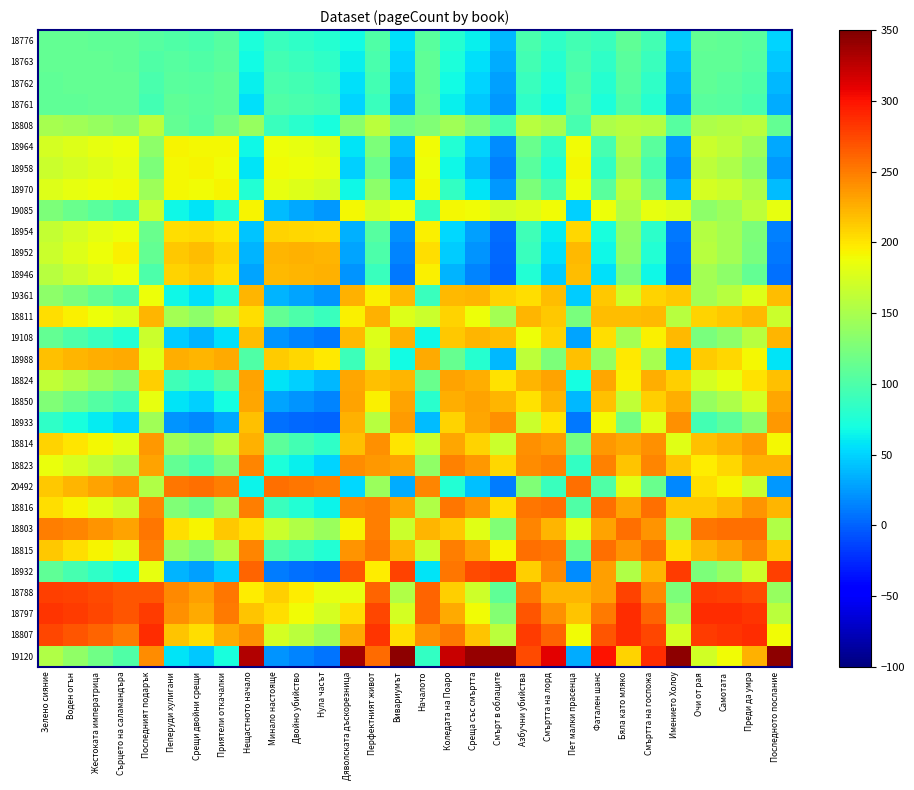

Reading left to right, transcribe all the data shown in this chart.

18776: Зелено сияние=112.0	Воден огън=111.7	Жестоката императрица=110.8	Сърцето на саламандъра=109.3	Последният подарък=104.5	Пеперуди хулигани=101.3	Срещи двойни срещи=97.6	Приятели откачалки=104.5	Нещастното начало=73.3	Минало настояще=88.9	Двойно убийство=84.0	Нула часът=78.8	Дяволската дъскорезница=67.6	Перфектният живот=101.3	Вивариумът=56.0	Началото=107.2	Коледата на Поаро=78.8	Среща със смъртта=61.9	Смърт в облаците=38.7	Азбучни убийства=97.6	Смъртта на лорд=84.0	Пет малки прасенца=93.5	Фатален шанс=88.9	Бяла като мляко=109.3	Смъртта на госпожа=93.5	Имението Холоу=44.4	Очи от рая=111.7	Самотата=110.8	Преди да умра=107.2	Последното послание=50.1
18763: Зелено сияние=111.7	Воден огън=112.0	Жестоката императрица=111.7	Сърцето на саламандъра=110.8	Последният подарък=101.3	Пеперуди хулигани=104.5	Срещи двойни срещи=101.3	Приятели откачалки=107.2	Нещастното начало=67.6	Минало настояще=93.5	Двойно убийство=88.9	Нула часът=84.0	Дяволската дъскорезница=61.9	Перфектният живот=97.6	Вивариумът=50.1	Началото=109.3	Коледата на Поаро=73.3	Среща със смъртта=56.0	Смърт в облаците=33.2	Азбучни убийства=93.5	Смъртта на лорд=78.8	Пет малки прасенца=97.6	Фатален шанс=84.0	Бяла като мляко=107.2	Смъртта на госпожа=88.9	Имението Холоу=38.7	Очи от рая=110.8	Самотата=109.3	Преди да умра=104.5	Последното послание=44.4
18762: Зелено сияние=110.8	Воден огън=111.7	Жестоката императрица=112.0	Сърцето на саламандъра=111.7	Последният подарък=97.6	Пеперуди хулигани=107.2	Срещи двойни срещи=104.5	Приятели откачалки=109.3	Нещастното начало=61.9	Минало настояще=97.6	Двойно убийство=93.5	Нула часът=88.9	Дяволската дъскорезница=56.0	Перфектният живот=93.5	Вивариумът=44.4	Началото=110.8	Коледата на Поаро=67.6	Среща със смъртта=50.1	Смърт в облаците=28.0	Азбучни убийства=88.9	Смъртта на лорд=73.3	Пет малки прасенца=101.3	Фатален шанс=78.8	Бяла като мляко=104.5	Смъртта на госпожа=84.0	Имението Холоу=33.2	Очи от рая=109.3	Самотата=107.2	Преди да умра=101.3	Последното послание=38.7
18761: Зелено сияние=109.3	Воден огън=110.8	Жестоката императрица=111.7	Сърцето на саламандъра=112.0	Последният подарък=93.5	Пеперуди хулигани=109.3	Срещи двойни срещи=107.2	Приятели откачалки=110.8	Нещастното начало=56.0	Минало настояще=101.3	Двойно убийство=97.6	Нула часът=93.5	Дяволската дъскорезница=50.1	Перфектният живот=88.9	Вивариумът=38.7	Началото=111.7	Коледата на Поаро=61.9	Среща със смъртта=44.4	Смърт в облаците=23.1	Азбучни убийства=84.0	Смъртта на лорд=67.6	Пет малки прасенца=104.5	Фатален шанс=73.3	Бяла като мляко=101.3	Смъртта на госпожа=78.8	Имението Холоу=28.0	Очи от рая=107.2	Самотата=104.5	Преди да умра=97.6	Последното послание=33.2
18808: Зелено сияние=149.3	Воден огън=144.7	Жестоката императрица=139.5	Сърцето на саламандъра=133.5	Последният подарък=160.0	Пеперуди хулигани=112.5	Срещи двойни срещи=104.7	Приятели откачалки=120.0	Нещастното начало=139.5	Минало настояще=88.4	Двойно убийство=80.0	Нула часът=71.6	Дяволската дъскорезница=133.5	Перфектният живот=159.6	Вивариумът=120.0	Началото=127.0	Коледата на Поаро=144.7	Среща със смъртта=127.0	Смърт в облаците=96.6	Азбучни убийства=158.3	Смъртта на лорд=149.3	Пет малки прасенца=96.6	Фатален шанс=153.1	Бяла като мляко=158.3	Смъртта на госпожа=156.1	Имението Холоу=104.7	Очи от рая=153.1	Самотата=156.1	Преди да умра=159.6	Последното послание=112.5
18964: Зелено сияние=173.7	Воден огън=179.1	Жестоката императрица=183.7	Сърцето на саламандъра=187.3	Последният подарък=135.0	Пеперуди хулигани=192.0	Срещи двойни срещи=191.5	Приятели откачалки=191.5	Нещастното начало=66.3	Минало настояще=187.3	Двойно убийство=183.7	Нула часът=179.1	Дяволската дъскорезница=57.0	Перфектният живот=125.7	Вивариумът=39.6	Началото=189.9	Коледата на Поаро=76.0	Среща със смъртта=48.0	Смърт в облаците=18.3	Азбучни убийства=116.0	Смъртта на лорд=86.0	Пет малки прасенца=189.9	Фатален шанс=96.0	Бяла като мляко=152.4	Смъртта на госпожа=106.0	Имението Холоу=24.7	Очи от рая=167.3	Самотата=160.2	Преди да умра=144.0	Последното послание=31.8
18958: Зелено сияние=167.3	Воден огън=173.7	Жестоката императрица=179.1	Сърцето на саламандъра=183.7	Последният подарък=125.7	Пеперуди хулигани=191.5	Срещи двойни срещи=192.0	Приятели откачалки=189.9	Нещастното начало=57.0	Минало настояще=189.9	Двойно убийство=187.3	Нула часът=183.7	Дяволската дъскорезница=48.0	Перфектният живот=116.0	Вивариумът=31.8	Началото=187.3	Коледата на Поаро=66.3	Среща със смъртта=39.6	Смърт в облаците=12.9	Азбучни убийства=106.0	Смъртта на лорд=76.0	Пет малки прасенца=191.5	Фатален шанс=86.0	Бяла като мляко=144.0	Смъртта на госпожа=96.0	Имението Холоу=18.3	Очи от рая=160.2	Самотата=152.4	Преди да умра=135.0	Последното послание=24.7
18970: Зелено сияние=179.1	Воден огън=183.7	Жестоката императрица=187.3	Сърцето на саламандъра=189.9	Последният подарък=144.0	Пеперуди хулигани=191.5	Срещи двойни срещи=189.9	Приятели откачалки=192.0	Нещастното начало=76.0	Минало настояще=183.7	Двойно убийство=179.1	Нула часът=173.7	Дяволската дъскорезница=66.3	Перфектният живот=135.0	Вивариумът=48.0	Началото=191.5	Коледата на Поаро=86.0	Среща със смъртта=57.0	Смърт в облаците=24.7	Азбучни убийства=125.7	Смъртта на лорд=96.0	Пет малки прасенца=187.3	Фатален шанс=106.0	Бяла като мляко=160.2	Смъртта на госпожа=116.0	Имението Холоу=31.8	Очи от рая=173.7	Самотата=167.3	Преди да умра=152.4	Последното послание=39.6
19085: Зелено сияние=125.7	Воден огън=116.0	Жестоката императрица=106.0	Сърцето на саламандъра=96.0	Последният подарък=167.3	Пеперуди хулигани=66.3	Срещи двойни срещи=57.0	Приятели откачалки=76.0	Нещастното начало=192.0	Минало настояще=39.6	Двойно убийство=31.8	Нула часът=24.7	Дяволската дъскорезница=191.5	Перфектният живот=173.7	Вивариумът=187.3	Началото=86.0	Коледата на Поаро=191.5	Среща със смъртта=189.9	Смърт в облаците=173.7	Азбучни убийства=179.1	Смъртта на лорд=189.9	Пет малки прасенца=48.0	Фатален шанс=187.3	Бяла като мляко=152.4	Смъртта на госпожа=183.7	Имението Холоу=179.1	Очи от рая=135.0	Самотата=144.0	Преди да умра=160.2	Последното послание=183.7
18954: Зелено сияние=165.1	Воден огън=173.6	Жестоката императрица=181.3	Сърцето на саламандъра=188.1	Последният подарък=114.9	Пеперуди хулигани=202.9	Срещи двойни срещи=205.7	Приятели откачалки=199.0	Нещастното начало=42.9	Минало настояще=208.0	Двойно убийство=207.4	Нула часът=205.7	Дяволската дъскорезница=34.4	Перфектният живот=104.0	Вивариумът=19.9	Началото=194.1	Коледата на Поаро=52.0	Среща със смъртта=26.7	Смърт в облаците=5.1	Азбучни убийства=93.1	Смъртта на лорд=61.7	Пет малки прасенца=207.4	Фатален шанс=71.9	Бяла като мляко=136.1	Смъртта на госпожа=82.4	Имението Холоу=9.0	Очи от рая=156.0	Самотата=146.3	Преди да умра=125.6	Последното послание=13.9
18952: Зелено сияние=168.0	Воден огън=177.8	Жестоката императрица=186.9	Сърцето на саламандъра=195.2	Последният подарък=112.0	Пеперуди хулигани=214.3	Срещи двойни срещи=218.5	Приятели откачалки=209.0	Нещастното начало=37.1	Минало настояще=223.4	Двойно убийство=224.0	Нула часът=223.4	Дяволската дъскорезница=28.8	Перфектният живот=100.3	Вивариумът=15.0	Началото=202.6	Коледата на Поаро=46.2	Среща със смъртта=21.4	Смърт в облаците=2.4	Азбучни убийства=88.7	Смъртта на лорд=56.0	Пет малки прасенца=221.6	Фатален шанс=66.4	Бяла като мляко=135.3	Смъртта на госпожа=77.4	Имението Холоу=5.5	Очи от рая=157.6	Самотата=146.6	Преди да умра=123.7	Последното послание=9.7
18946: Зелено сияние=157.6	Воден огън=168.0	Жестоката императрица=177.8	Сърцето на саламандъра=186.9	Последният подарък=100.3	Пеперуди хулигани=209.0	Срещи двойни срещи=214.3	Приятели откачалки=202.6	Нещастното начало=28.8	Минало настояще=221.6	Двойно убийство=223.4	Нула часът=224.0	Дяволската дъскорезница=21.4	Перфектният живот=88.7	Вивариумът=9.7	Началото=195.2	Коледата на Поаро=37.1	Среща със смъртта=15.0	Смърт в облаците=0.6	Азбучни убийства=77.4	Смъртта на лорд=46.2	Пет малки прасенца=218.5	Фатален шанс=56.0	Бяла като мляко=123.7	Смъртта на госпожа=66.4	Имението Холоу=2.4	Очи от рая=146.6	Самотата=135.3	Преди да умра=112.0	Последното послание=5.5
19361: Зелено сияние=135.3	Воден огън=123.7	Жестоката императрица=112.0	Сърцето на саламандъра=100.3	Последният подарък=186.9	Пеперуди хулигани=66.4	Срещи двойни срещи=56.0	Приятели откачалки=77.4	Нещастното начало=223.4	Минало настояще=37.1	Двойно убийство=28.8	Нула часът=21.4	Дяволската дъскорезница=224.0	Перфектният живот=195.2	Вивариумът=221.6	Началото=88.7	Коледата на Поаро=221.6	Среща със смъртта=223.4	Смърт в облаците=209.0	Азбучни убийства=202.6	Смъртта на лорд=218.5	Пет малки прасенца=46.2	Фатален шанс=214.3	Бяла като мляко=168.0	Смъртта на госпожа=209.0	Имението Холоу=214.3	Очи от рая=146.6	Самотата=157.6	Преди да умра=177.8	Последното послание=218.5
18811: Зелено сияние=202.6	Воден огън=195.2	Жестоката императрица=186.9	Сърцето на саламандъра=177.8	Последният подарък=223.4	Пеперуди хулигани=146.6	Срещи двойни срещи=135.3	Приятели откачалки=157.6	Нещастното начало=202.6	Минало настояще=112.0	Двойно убийство=100.3	Нула часът=88.7	Дяволската дъскорезница=195.2	Перфектният живот=224.0	Вивариумът=177.8	Началото=168.0	Коледата на Поаро=209.0	Среща със смъртта=186.9	Смърт в облаците=146.6	Азбучни убийства=223.4	Смъртта на лорд=214.3	Пет малки прасенца=123.7	Фатален шанс=218.5	Бяла като мляко=218.5	Смъртта на госпожа=221.6	Имението Холоу=157.6	Очи от рая=209.0	Самотата=214.3	Преди да умра=221.6	Последното послание=168.0
19108: Зелено сияние=112.0	Воден огън=100.3	Жестоката императрица=88.7	Сърцето на саламандъра=77.4	Последният подарък=168.0	Пеперуди хулигани=46.2	Срещи двойни срещи=37.1	Приятели откачалки=56.0	Нещастното начало=218.5	Минало настояще=21.4	Двойно убийство=15.0	Нула часът=9.7	Дяволската дъскорезница=221.6	Перфектният живот=177.8	Вивариумът=224.0	Началото=66.4	Коледата на Поаро=214.3	Среща със смъртта=223.4	Смърт в облаците=218.5	Азбучни убийства=186.9	Смъртта на лорд=209.0	Пет малки прасенца=28.8	Фатален шанс=202.6	Бяла като мляко=146.6	Смъртта на госпожа=195.2	Имението Холоу=221.6	Очи от рая=123.7	Самотата=135.3	Преди да умра=157.6	Последното послание=223.4
18988: Зелено сияние=218.1	Воден огън=222.4	Жестоката императрица=225.5	Сърцето на саламандъра=227.4	Последният подарък=181.0	Пеперуди хулигани=225.5	Срещи двойни срещи=222.4	Приятели откачалки=227.4	Нещастното начало=102.1	Минало настояще=212.7	Двойно убийство=206.2	Нула часът=198.7	Дяволската дъскорезница=90.3	Перфектният живот=171.0	Вивариумът=67.6	Началото=228.0	Коледата на Поаро=114.0	Среща със смъртта=78.8	Смърт в облаците=37.7	Азбучни убийства=160.4	Смъртта на лорд=125.9	Пет малки прасенца=218.1	Фатален шанс=137.7	Бяла като мляко=198.7	Смъртта на госпожа=149.2	Имението Холоу=47.0	Очи от рая=212.7	Самотата=206.2	Преди да умра=190.3	Последното послание=57.0
18824: Зелено сияние=163.2	Воден огън=151.8	Жестоката императрица=140.1	Сърцето на саламандъра=128.1	Последният подарък=209.8	Пеперуди хулигани=91.9	Срещи двойни срещи=80.2	Приятели откачалки=103.9	Нещастното начало=231.4	Минало настояще=58.0	Двойно убийство=47.8	Нула часът=38.4	Дяволската дъскорезница=229.5	Перфектният живот=216.5	Вивариумът=222.0	Началото=116.0	Коледата на Поаро=232.0	Среща със смъртта=226.3	Смърт в облаците=202.2	Азбучни убийства=222.0	Смъртта на лорд=231.4	Пет малки прасенца=68.8	Фатален шанс=229.5	Бяла като мляко=193.6	Смъртта на госпожа=226.3	Имението Холоу=209.8	Очи от рая=174.0	Самотата=184.2	Преди да умра=202.2	Последното послание=216.5
18850: Зелено сияние=128.1	Воден огън=116.0	Жестоката императрица=103.9	Сърцето на саламандъра=91.9	Последният подарък=184.2	Пеперуди хулигани=58.0	Срещи двойни срещи=47.8	Приятели откачалки=68.8	Нещастното начало=229.5	Минало настояще=29.8	Двойно убийство=22.2	Нула часът=15.5	Дяволската дъскорезница=231.4	Перфектният живот=193.6	Вивариумът=231.4	Началото=80.2	Коледата на Поаро=226.3	Среща със смъртта=232.0	Смърт в облаците=222.0	Азбучни убийства=202.2	Смъртта на лорд=222.0	Пет малки прасенца=38.4	Фатален шанс=216.5	Бяла като мляко=163.2	Смъртта на госпожа=209.8	Имението Холоу=226.3	Очи от рая=140.1	Самотата=151.8	Преди да умра=174.0	Последното послание=229.5
18933: Зелено сияние=82.9	Воден огън=71.2	Жестоката императрица=60.0	Сърцето на саламандъра=49.5	Последният подарък=144.9	Пеперуди хулигани=22.9	Срещи двойни срещи=16.1	Приятели откачалки=30.8	Нещастното начало=217.1	Минало настояще=5.9	Двойно убийство=2.6	Нула часът=0.7	Дяволската дъскорезница=223.9	Перфектният живот=157.1	Вивариумът=234.1	Началото=39.7	Коледата на Поаро=209.2	Среща със смъртта=229.6	Смърт в облаците=240.0	Азбучни убийства=168.8	Смъртта на лорд=200.3	Пет малки прасенца=10.4	Фатален шанс=190.5	Бяла като мляко=120.0	Смъртта на госпожа=180.0	Имението Холоу=239.3	Очи от рая=95.1	Самотата=107.5	Преди да умра=132.5	Последното послание=237.4
18814: Зелено сияние=209.2	Воден огън=200.3	Жестоката императрица=190.5	Сърцето на саламандъра=180.0	Последният подарък=237.4	Пеперуди хулигани=144.9	Срещи двойни срещи=132.5	Приятели откачалки=157.1	Нещастното начало=223.9	Минало настояще=107.5	Двойно убийство=95.1	Нула часът=82.9	Дяволската дъскорезница=217.1	Перфектният живот=239.3	Вивариумът=200.3	Началото=168.8	Коледата на Поаро=229.6	Среща със смъртта=209.2	Смърт в облаците=168.8	Азбучни убийства=240.0	Смъртта на лорд=234.1	Пет малки прасенца=120.0	Фатален шанс=237.4	Бяла като мляко=229.6	Смъртта на госпожа=239.3	Имението Холоу=180.0	Очи от рая=217.1	Самотата=223.9	Преди да умра=234.1	Последното послание=190.5
18823: Зелено сияние=186.0	Воден огън=174.4	Жестоката императрица=162.3	Сърцето на саламандъра=149.8	Последният подарък=231.4	Пеперуди хулигани=111.0	Срещи двойни срещи=98.2	Приятели откачалки=124.0	Нещастното начало=245.3	Минало настояще=73.6	Двойно убийство=62.0	Нула часът=51.1	Дяволската дъскорезница=241.9	Перфектният живот=237.3	Вивариумът=231.4	Началото=137.0	Коледата на Поаро=247.3	Среща със смъртта=237.3	Смърт в облаците=207.0	Азбучни убийства=241.9	Смъртта на лорд=248.0	Пет малки прасенца=85.7	Фатален шанс=247.3	Бяла като мляко=216.1	Смъртта на госпожа=245.3	Имението Холоу=216.1	Очи от рая=196.9	Самотата=207.0	Преди да умра=224.3	Последното послание=224.3
20492: Зелено сияние=213.6	Воден огън=223.1	Жестоката императрица=231.6	Сърцето на саламандъра=238.9	Последният подарък=154.6	Пеперуди хулигани=253.2	Срещи двойни срещи=255.3	Приятели откачалки=249.7	Нещастното начало=64.0	Минало настояще=255.3	Двойно убийство=253.2	Нула часът=249.7	Дяволската дъскорезница=52.8	Перфектният живот=141.4	Вивариумът=32.9	Началото=244.9	Коледата на Поаро=75.9	Среща със смъртта=42.4	Смърт в облаците=11.1	Азбучни убийства=128.0	Смъртта на лорд=88.4	Пет малки прасенца=256.0	Фатален шанс=101.4	Бяла като мляко=180.1	Смъртта на госпожа=114.6	Имението Холоу=17.1	Очи от рая=203.2	Самотата=192.0	Преди да умра=167.6	Последното послание=24.4
18816: Зелено сияние=203.2	Воден огън=192.0	Жестоката императрица=180.1	Сърцето на саламандъра=167.6	Последният подарък=244.9	Пеперуди хулигани=128.0	Срещи двойни срещи=114.6	Приятели откачалки=141.4	Нещастното начало=249.7	Минало настояще=88.4	Двойно убийство=75.9	Нула часът=64.0	Дяволската дъскорезница=244.9	Перфектният живот=249.7	Вивариумът=231.6	Началото=154.6	Коледата на Поаро=253.2	Среща със смъртта=238.9	Смърт в облаците=203.2	Азбучни убийства=253.2	Смъртта на лорд=255.3	Пет малки прасенца=101.4	Фатален шанс=256.0	Бяла като мляко=231.6	Смъртта на госпожа=255.3	Имението Холоу=213.6	Очи от рая=213.6	Самотата=223.1	Преди да умра=238.9	Последното послание=223.1
18803: Зелено сияние=249.7	Воден огън=244.9	Жестоката императрица=238.9	Сърцето на саламандъра=231.6	Последният подарък=253.2	Пеперуди хулигани=203.2	Срещи двойни срещи=192.0	Приятели откачалки=213.6	Нещастното начало=203.2	Минало настояще=167.6	Двойно убийство=154.6	Нула часът=141.4	Дяволската дъскорезница=192.0	Перфектният живот=249.7	Вивариумът=167.6	Началото=223.1	Коледата на Поаро=213.6	Среща със смъртта=180.1	Смърт в облаците=128.0	Азбучни убийства=244.9	Смъртта на лорд=223.1	Пет малки прасенца=180.1	Фатален шанс=231.6	Бяла като мляко=256.0	Смъртта на госпожа=238.9	Имението Холоу=141.4	Очи от рая=253.2	Самотата=255.3	Преди да умра=255.3	Последното послание=154.6
18815: Зелено сияние=213.6	Воден огън=203.2	Жестоката императрица=192.0	Сърцето на саламандъра=180.1	Последният подарък=249.7	Пеперуди хулигани=141.4	Срещи двойни срещи=128.0	Приятели откачалки=154.6	Нещастното начало=244.9	Минало настояще=101.4	Двойно убийство=88.4	Нула часът=75.9	Дяволската дъскорезница=238.9	Перфектният живот=253.2	Вивариумът=223.1	Началото=167.6	Коледата на Поаро=249.7	Среща със смъртта=231.6	Смърт в облаците=192.0	Азбучни убийства=255.3	Смъртта на лорд=253.2	Пет малки прасенца=114.6	Фатален шанс=255.3	Бяла като мляко=238.9	Смъртта на госпожа=256.0	Имението Холоу=203.2	Очи от рая=223.1	Самотата=231.6	Преди да умра=244.9	Последното послание=213.6
18932: Зелено сияние=110.9	Воден огън=96.7	Жестоката императрица=83.1	Сърцето на саламандъра=70.0	Последният подарък=183.3	Пеперуди хулигани=36.0	Срещи двойни срещи=26.7	Приятели откачалки=46.3	Нещастното начало=261.2	Минало настояще=12.1	Двойно убийство=6.9	Нула часът=3.1	Дяволската дъскорезница=267.9	Перфектният живот=196.9	Вивариумът=276.9	Началото=57.7	Коледата на Поаро=253.3	Среща със смъртта=273.1	Смърт в облаците=279.2	Азбучни убийства=210.0	Смъртта на лорд=244.0	Пет малки прасенца=18.8	Фатален шанс=233.7	Бяла като мляко=154.6	Смъртта на госпожа=222.3	Имението Холоу=280.0	Очи от рая=125.4	Самотата=140.0	Преди да умра=169.1	Последното послание=279.2
18788: Зелено сияние=279.2	Воден огън=276.9	Жестоката императрица=273.1	Сърцето на саламандъра=267.9	Последният подарък=267.9	Пеперуди хулигани=244.0	Срещи двойни срещи=233.7	Приятели откачалки=253.3	Нещастното начало=196.9	Минало настояще=210.0	Двойно убийство=196.9	Нула часът=183.3	Дяволската дъскорезница=183.3	Перфектният живот=261.2	Вивариумът=154.6	Началото=261.2	Коледата на Поаро=210.0	Среща със смъртта=169.1	Смърт в облаците=110.9	Азбучни убийства=253.3	Смъртта на лорд=222.3	Пет малки прасенца=222.3	Фатален шанс=233.7	Бяла като мляко=276.9	Смъртта на госпожа=244.0	Имението Холоу=125.4	Очи от рая=280.0	Самотата=279.2	Преди да умра=273.1	Последното послание=140.0
18797: Зелено сияние=284.9	Воден огън=281.0	Жестоката императрица=275.6	Сърцето на саламандъра=268.7	Последният подарък=281.0	Пеперуди хулигани=240.4	Срещи двойни срещи=228.6	Приятели откачалки=251.0	Нещастното начало=216.0	Минало настояще=202.6	Двойно убийство=188.5	Нула часът=173.9	Дяволската дъскорезница=202.6	Перфектният живот=275.6	Вивариумът=173.9	Началото=260.5	Коледата на Поаро=228.6	Среща със смъртта=188.5	Смърт в облаците=128.9	Азбучни убийства=268.7	Смъртта на лорд=240.4	Пет малки прасенца=216.0	Фатален шанс=251.0	Бяла като мляко=287.2	Смъртта на госпожа=260.5	Имението Холоу=144.0	Очи от рая=287.2	Самотата=288.0	Преди да умра=284.9	Последното послание=159.1
18807: Зелено сияние=275.6	Воден огън=268.7	Жестоката императрица=260.5	Сърцето на саламандъра=251.0	Последният подарък=287.2	Пеперуди хулигани=216.0	Срещи двойни срещи=202.6	Приятели откачалки=228.6	Нещастното начало=240.4	Минало настояще=173.9	Двойно убийство=159.1	Нула часът=144.0	Дяволската дъскорезница=228.6	Перфектният живот=284.9	Вивариумът=202.6	Началото=240.4	Коледата на Поаро=251.0	Среща със смъртта=216.0	Смърт в облаците=159.1	Азбучни убийства=281.0	Смъртта на лорд=260.5	Пет малки прасенца=188.5	Фатален шанс=268.7	Бяла като мляко=287.2	Смъртта на госпожа=275.6	Имението Холоу=173.9	Очи от рая=281.0	Самотата=284.9	Преди да умра=288.0	Последното послание=188.5
19120: Зелено сияние=154.0	Воден огън=136.2	Жестоката императрица=118.8	Сърцето на саламандъра=102.0	Последният подарък=242.0	Пеперуди хулигани=56.9	Срещи двойни срещи=44.2	Приятели откачалки=70.9	Нещастното начало=329.1	Минало настояще=23.0	Двойно убийство=14.9	Нула часът=8.4	Дяволската дъскорезница=335.6	Перфектният живот=258.0	Вивариумът=343.1	Началото=86.0	Коледата на Поаро=321.0	Среща със смъртта=340.2	Смърт в облаците=340.2	Азбучни убийства=273.1	Смъртта на лорд=311.2	Пет малки прасенца=32.8	Фатален шанс=299.8	Бяла като мляко=207.8	Смъртта на госпожа=287.1	Имението Холоу=343.1	Очи от рая=172.0	Самотата=190.0	Преди да умра=225.2	Последното послание=344.0